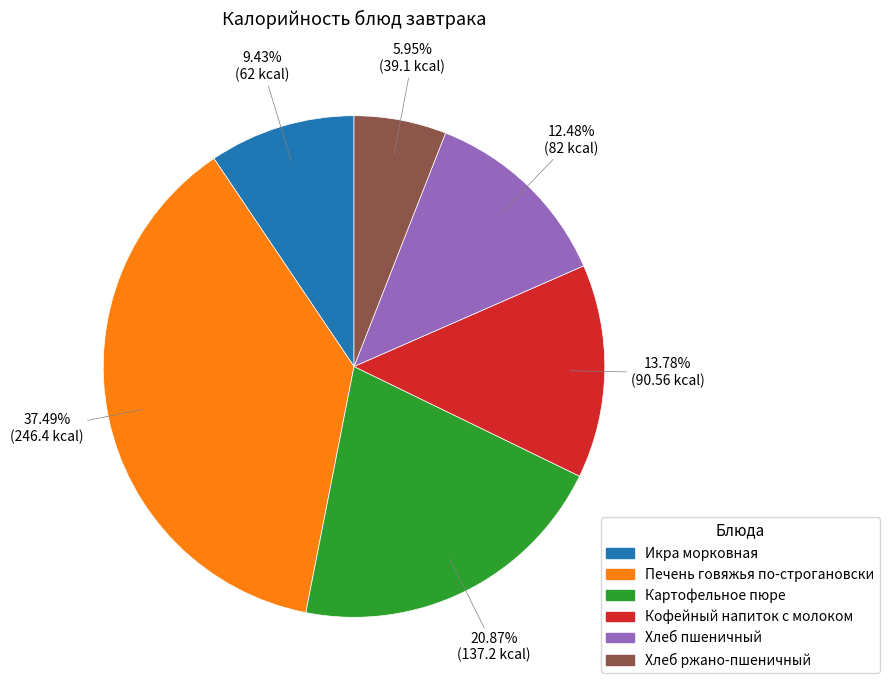

Is Хлеб пшеничный the majority of the pie?

No